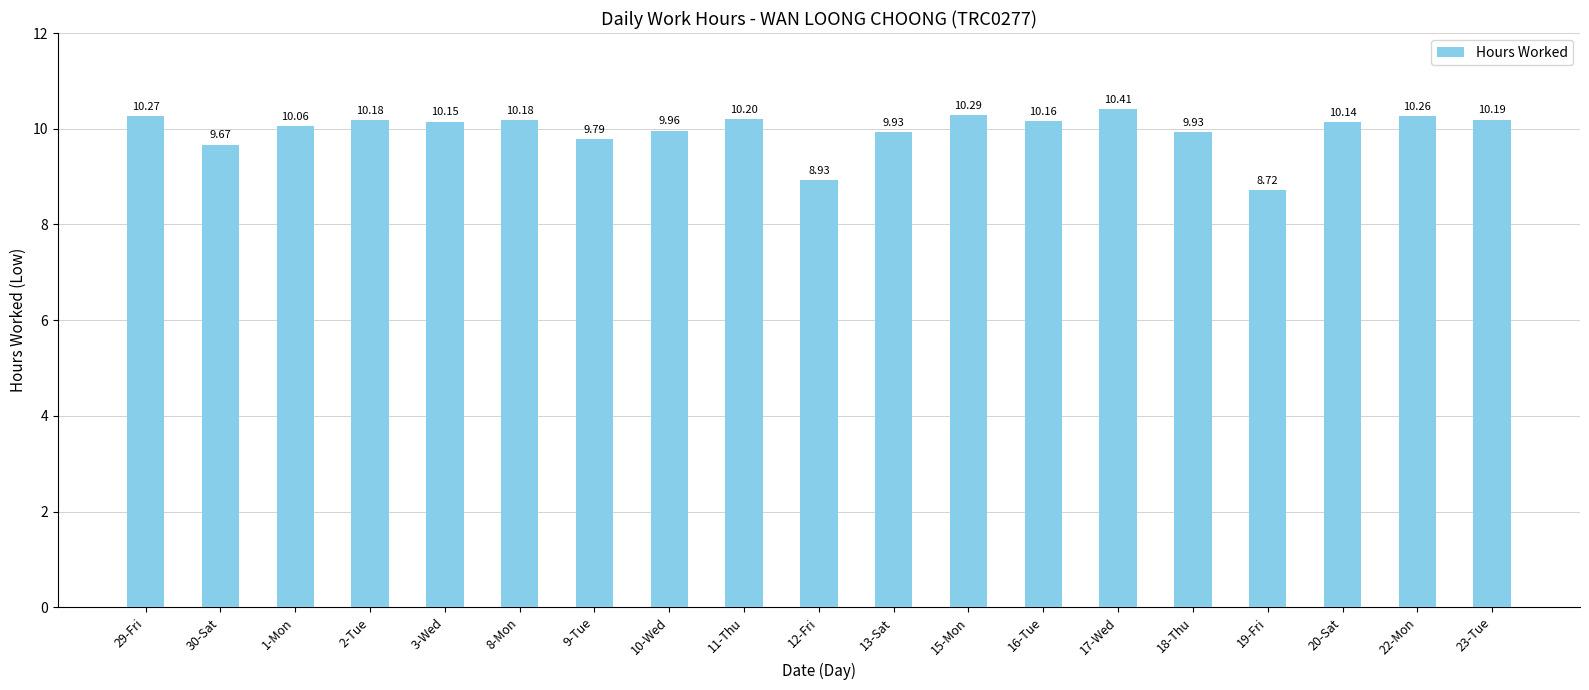

Which label corresponds to the largest value in the chart?

17-Wed